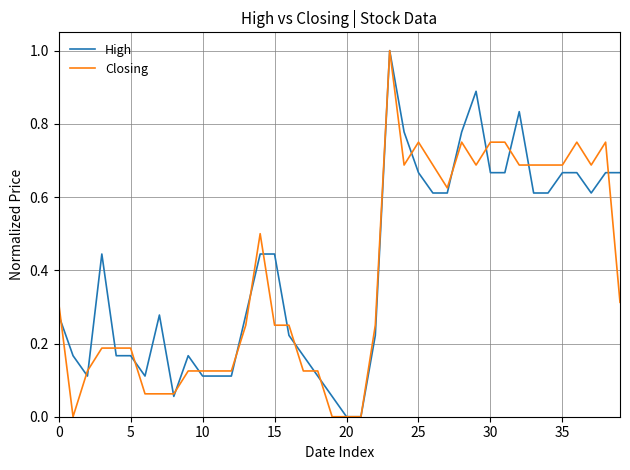

What is the maximum value for Closing?

1.0